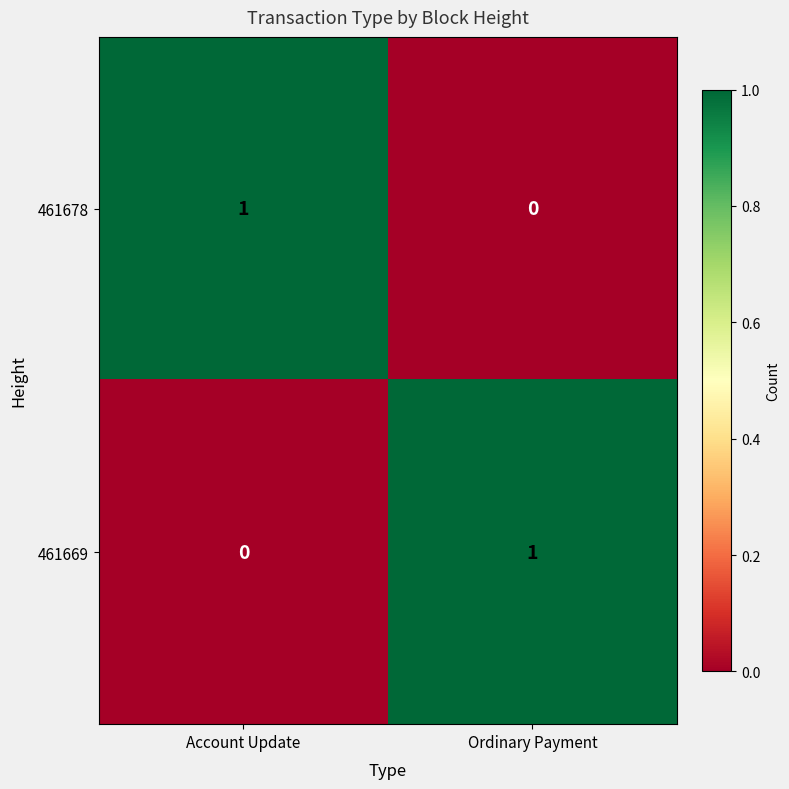

At which label does 461669 reach its peak?

Ordinary Payment